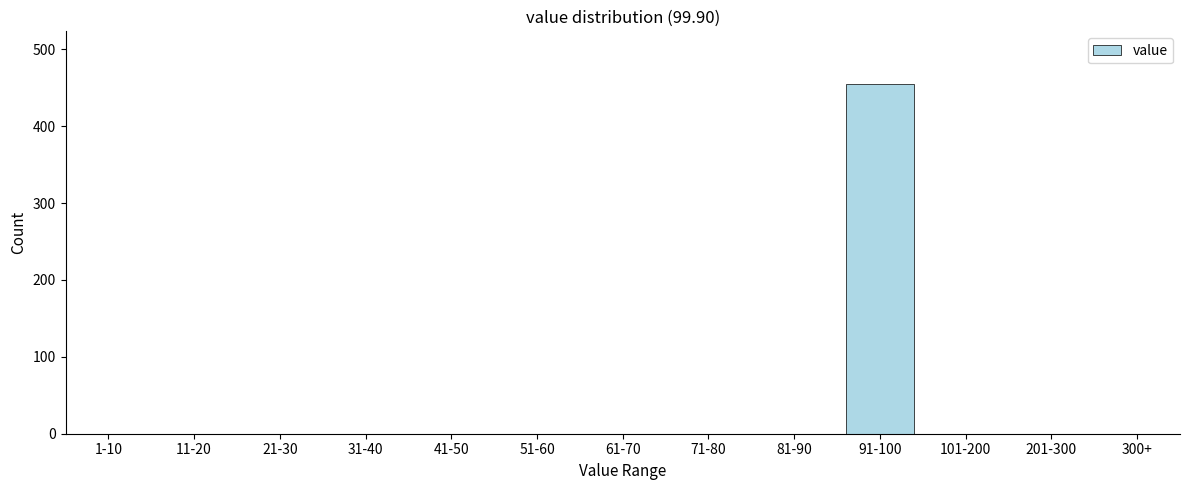

Reading left to right, what are all the values shown in this chart?

1-10=0	11-20=0	21-30=0	31-40=0	41-50=0	51-60=0	61-70=0	71-80=0	81-90=0	91-100=455	101-200=0	201-300=0	300+=0